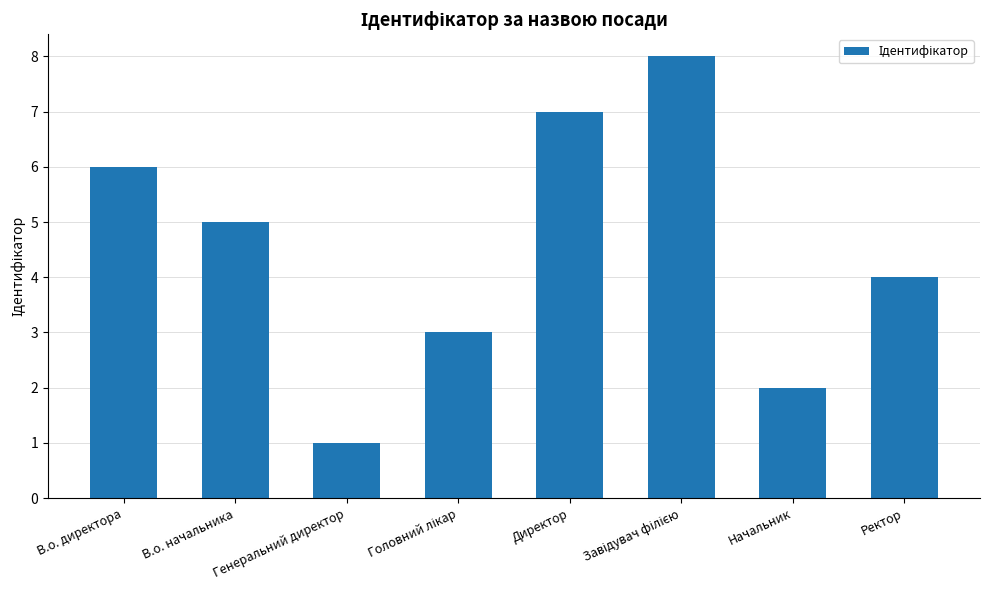

The chart shows a value of 1 at Начальник. True or false?

False